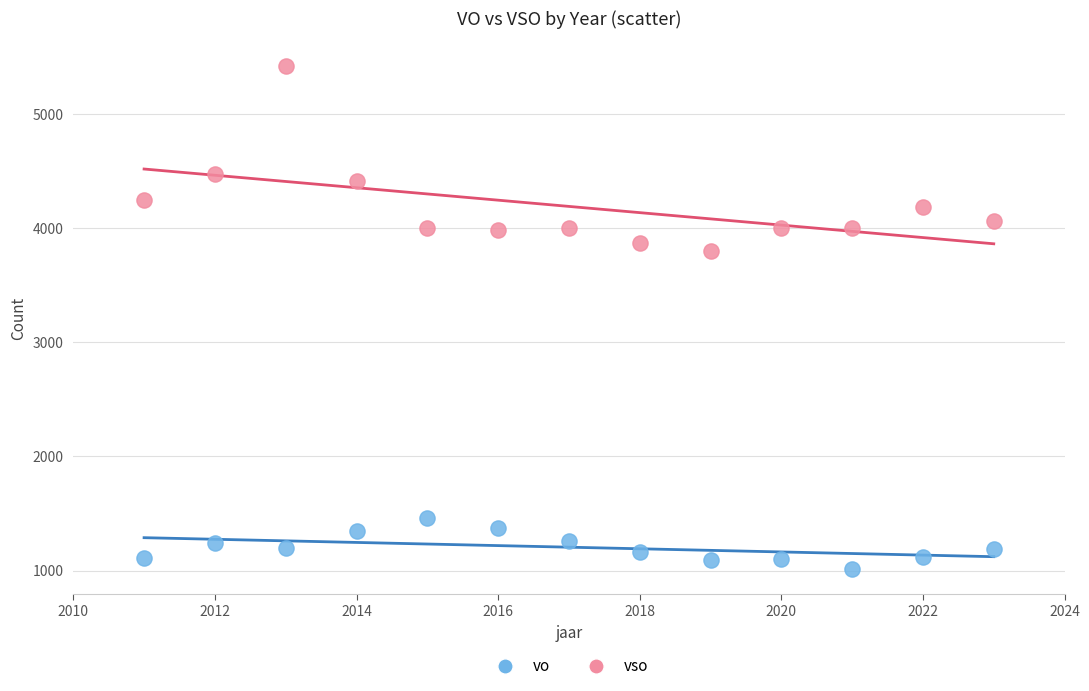

Which series has the widest spread of Y values?

vso